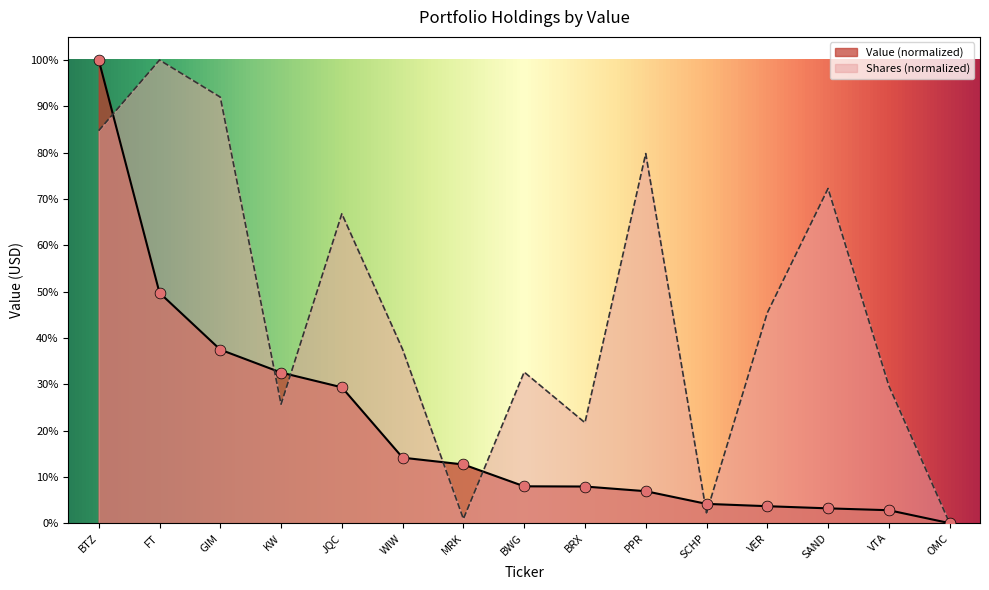

What is the change in value from VER to OMC?

-3.7